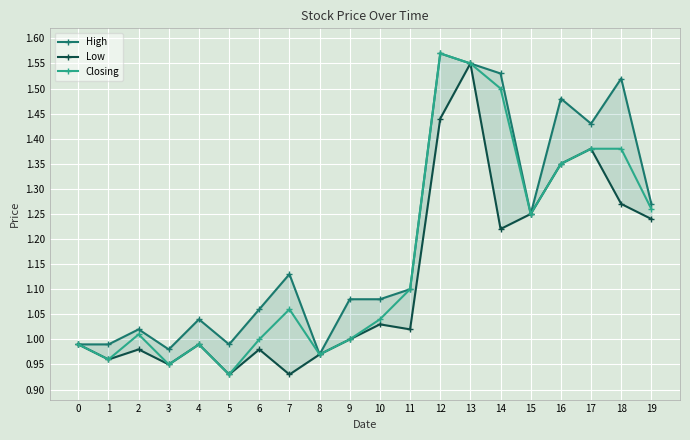

At how many categories does at least one series exceed 1?

15